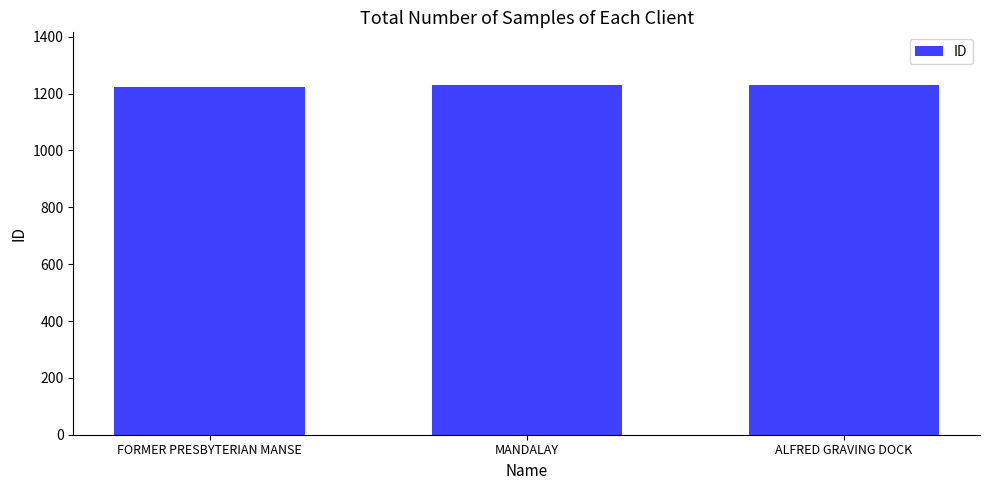

What is the label of the 1st bar from the left?

FORMER PRESBYTERIAN MANSE